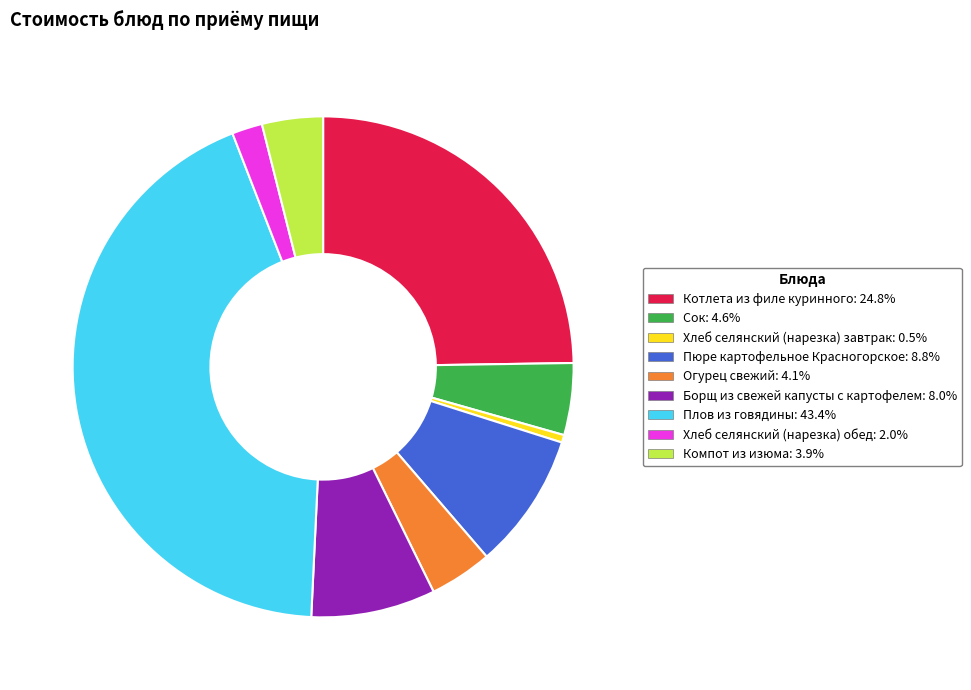

What is the smallest slice in the pie chart?

Хлеб селянский (нарезка) завтрак